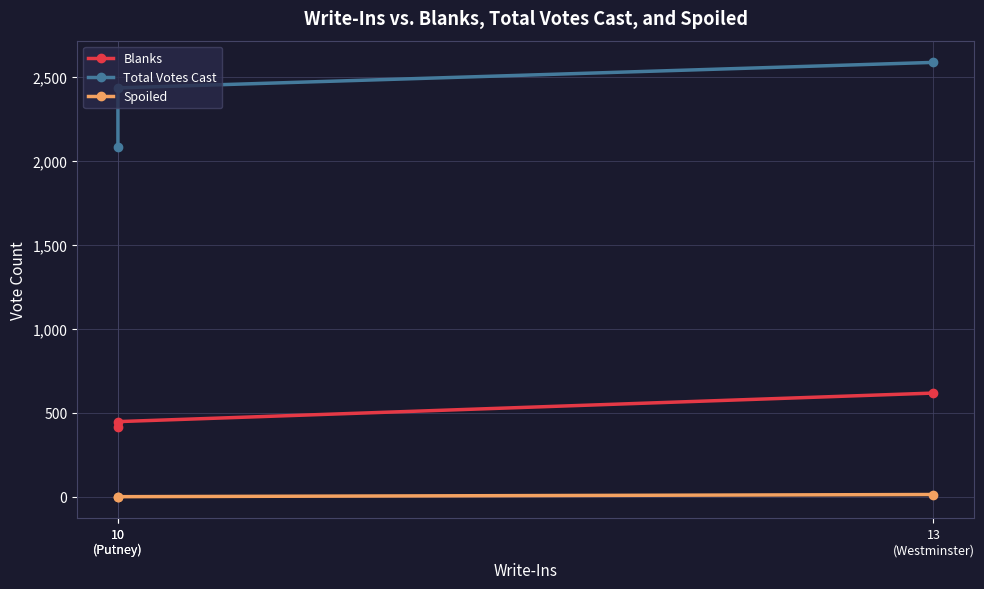

At which category is the sum across all series the highest?

13
(Westminster)